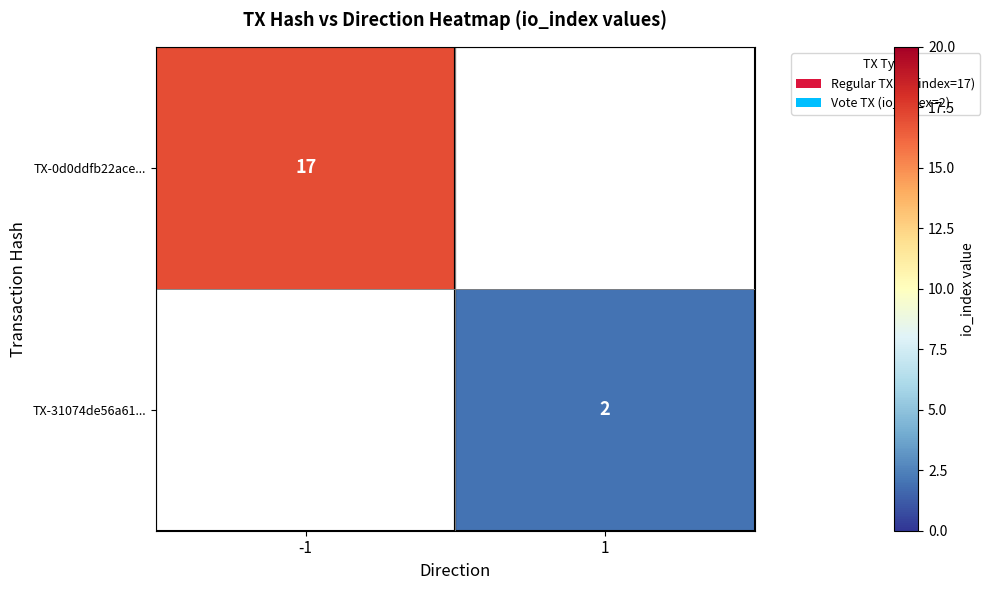

The value of TX-31074de56a61... at 1 is 2. True or false?

True